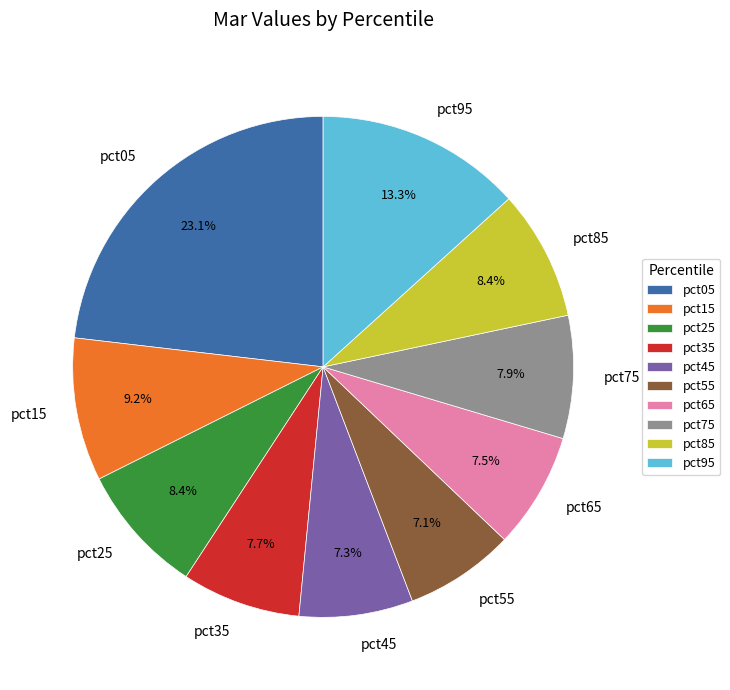

How many segments does this pie chart have?

10